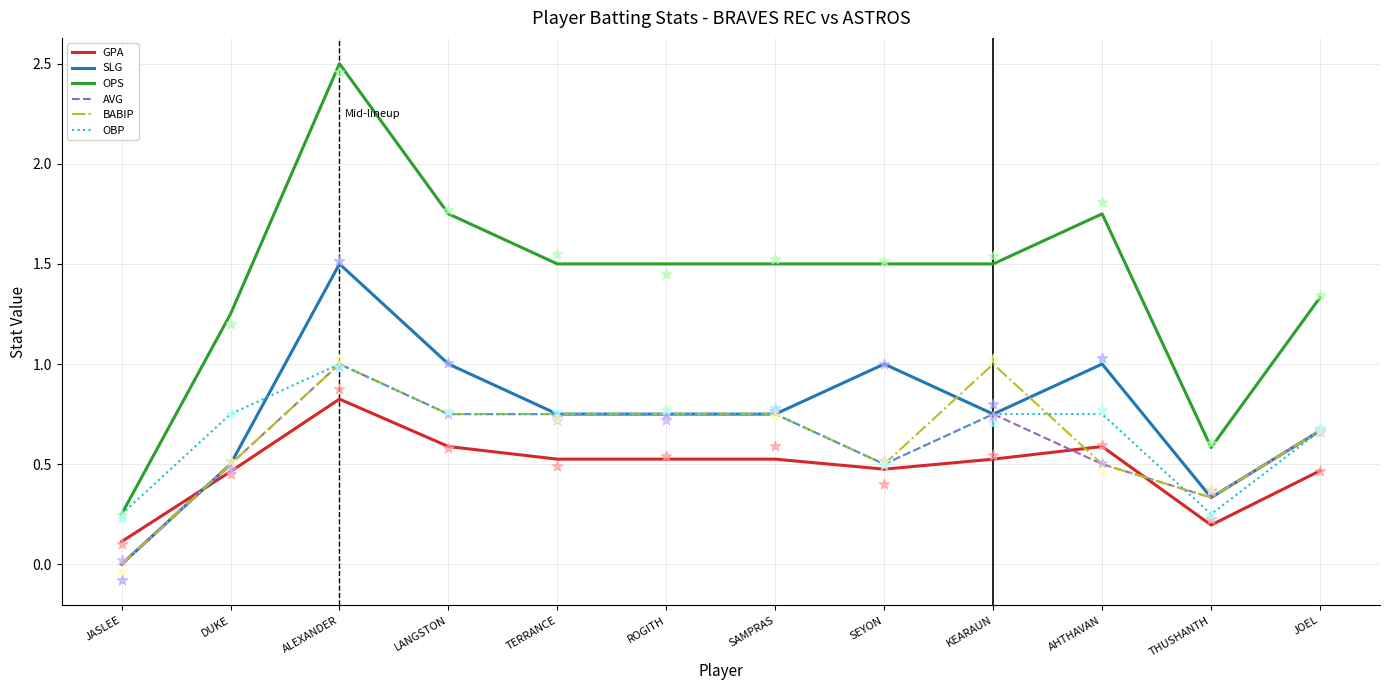

Which series has the widest spread of Y values?

OPS